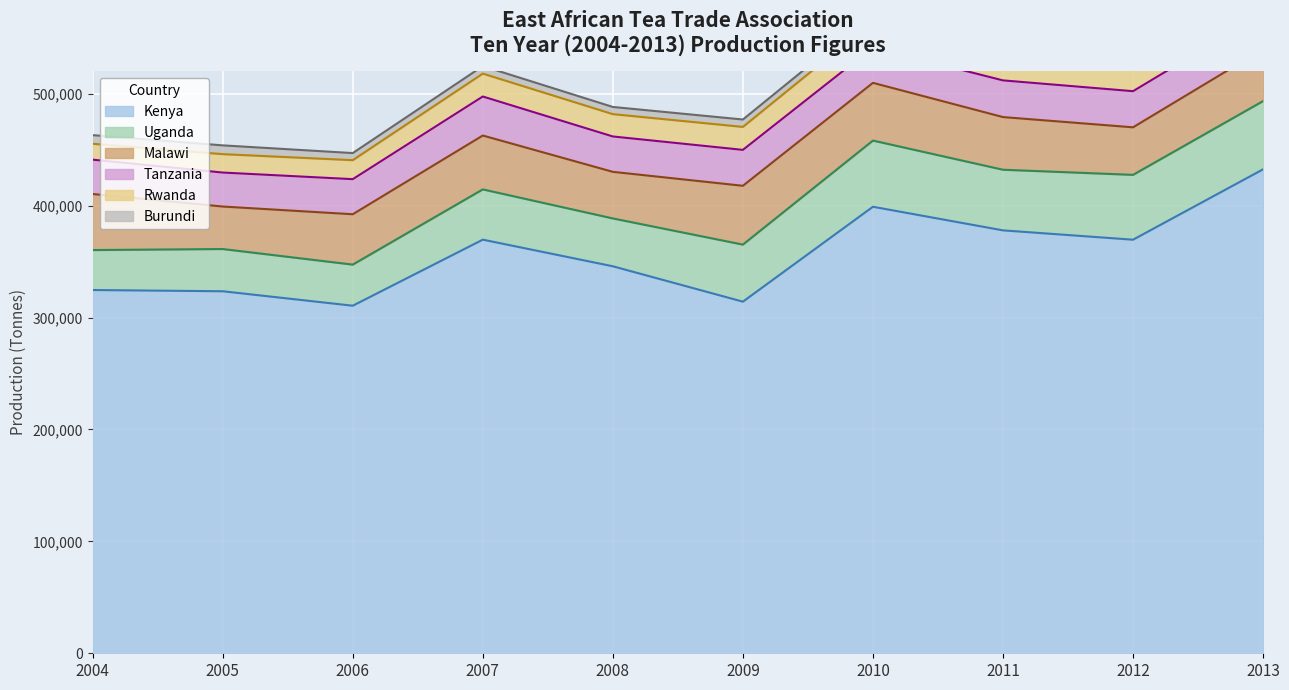

What are all the series names shown in the legend?

Kenya, Uganda, Malawi, Tanzania, Rwanda, Burundi